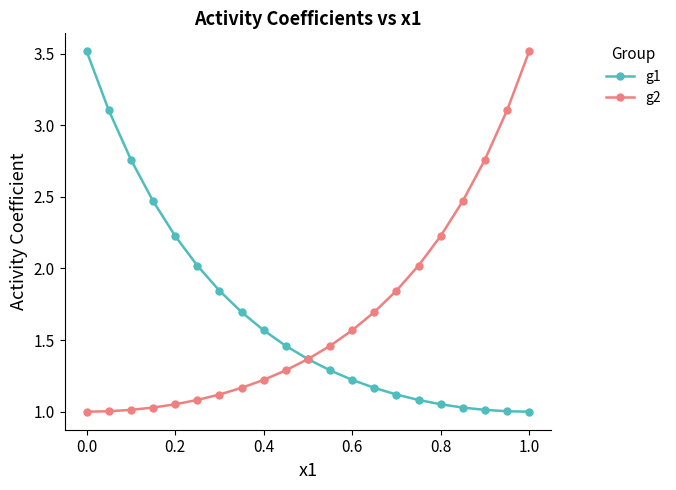

What is the value of the g2 point at the 10th from the left?

1.3